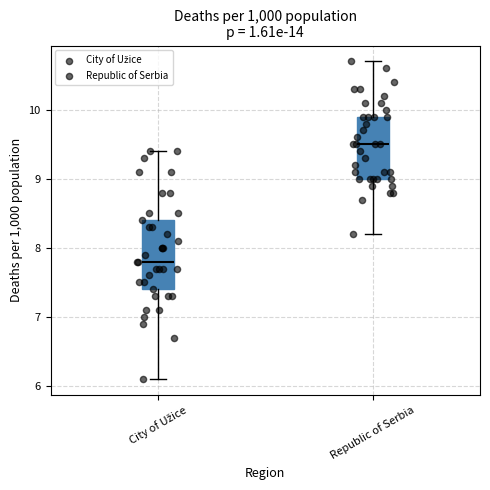

Reading left to right, transcribe this box plot: for each box, give where its median line is, the range the box spans, and where its two whiskers end, as read against the y-axis. The values are not printed on the chart, so give them approximately, as read against the axis.

City of Užice: median 7.8, box 7.4 to 8.4, whiskers 6.1 to 9.4
Republic of Serbia: median 9.5, box 9.0 to 9.9, whiskers 8.2 to 10.7